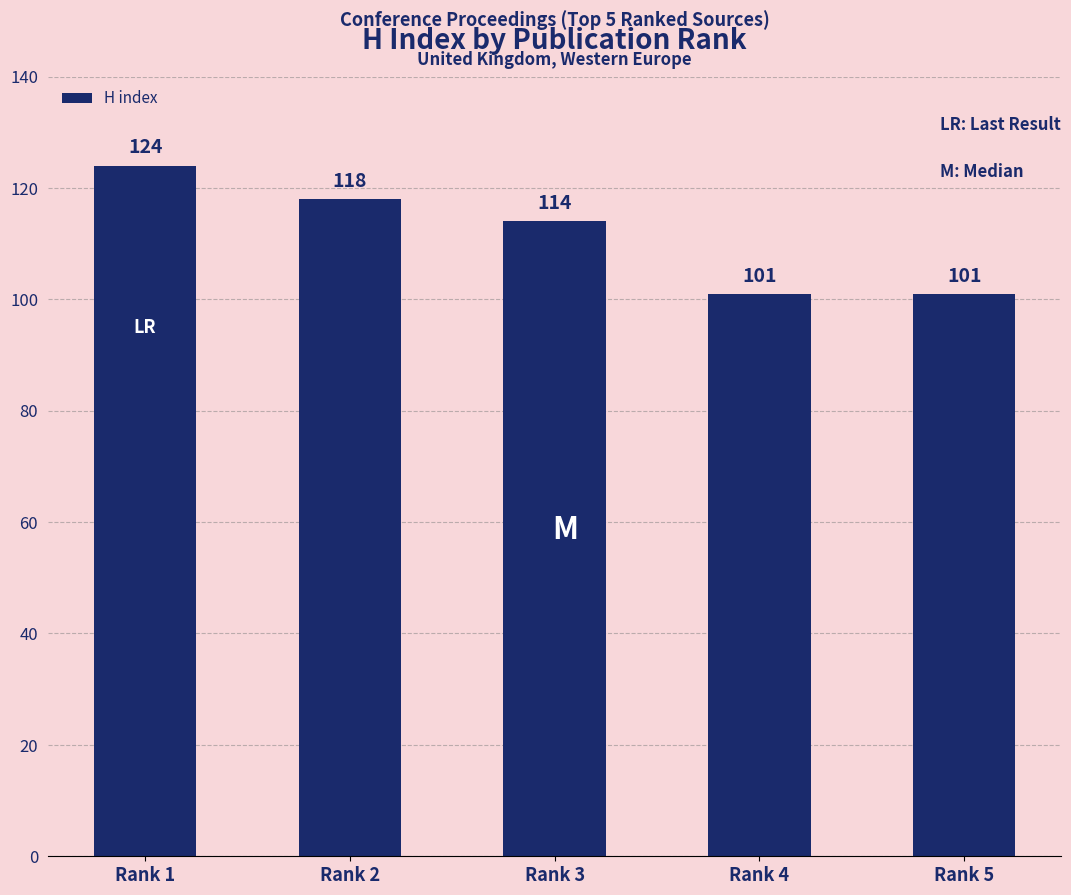

How many distinct data groups are displayed?

1